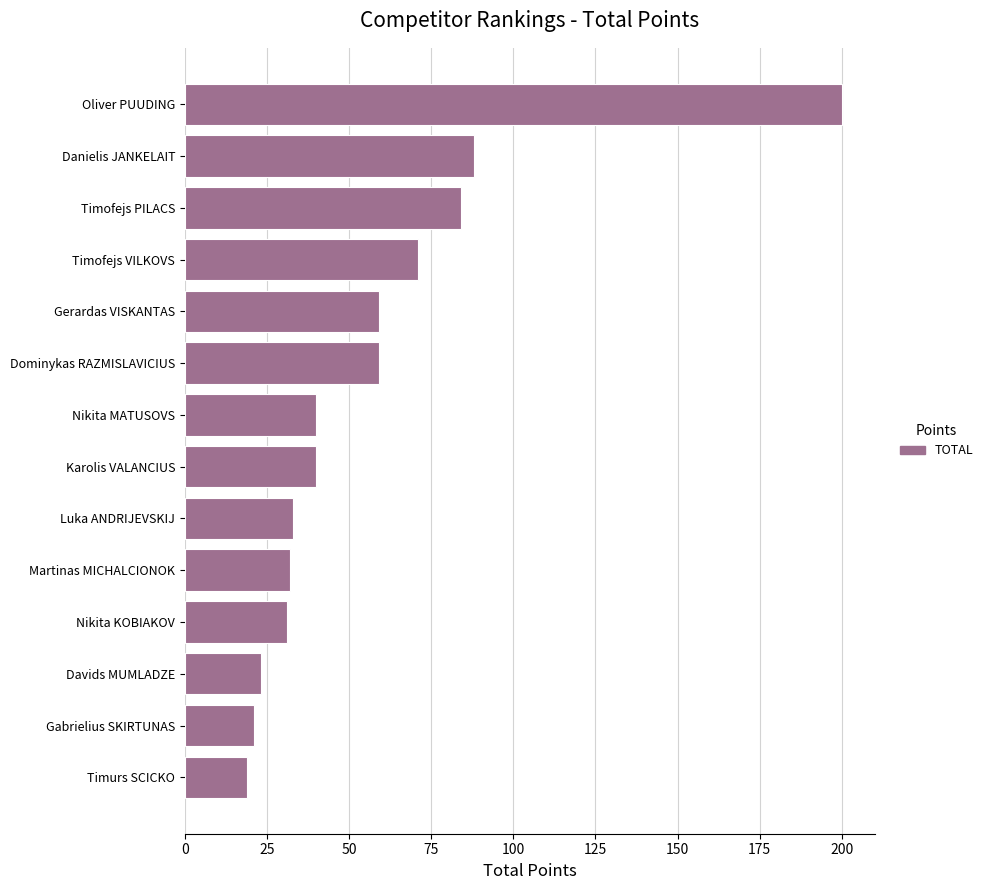

Approximately how many times larger is the value at Timurs SCICKO compared to Gabrielius SKIRTUNAS?

0.9